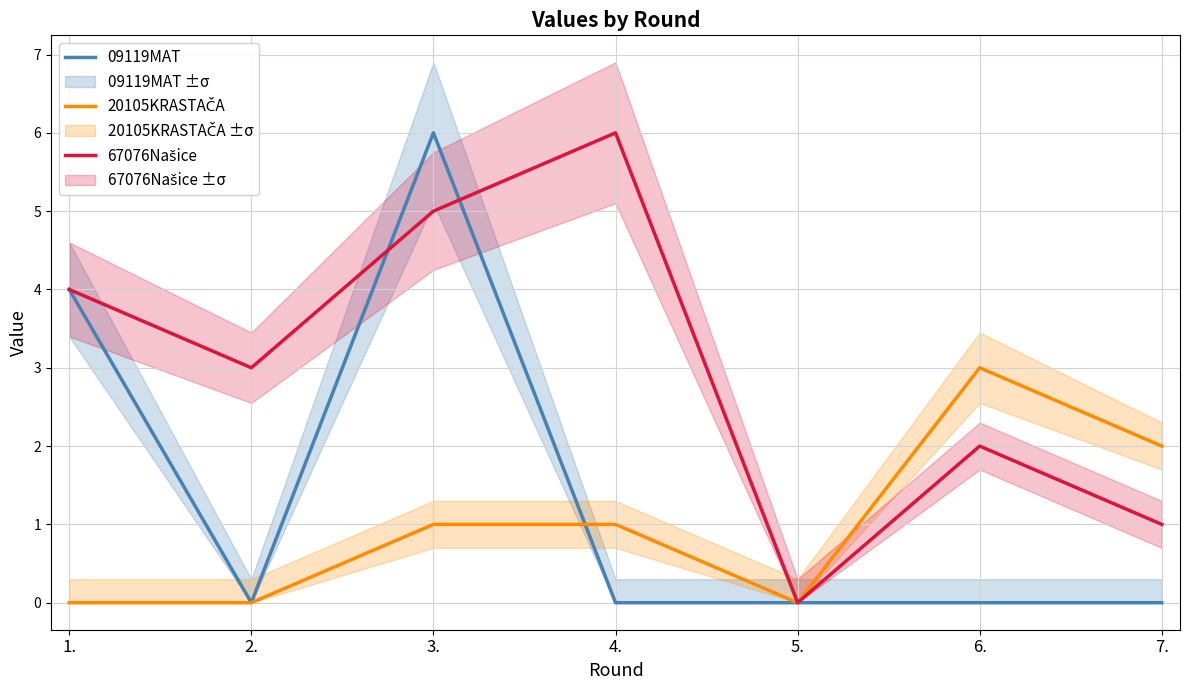

Reading left to right, what are all the values shown in this chart?

09119MAT: 4	0	6	0	0	0	0
20105KRASTAČA: 0	0	1	1	0	3	2
67076Našice: 4	3	5	6	0	2	1